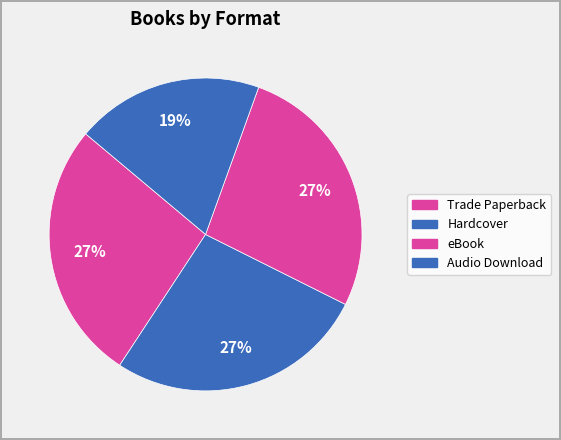

How many segments does this pie chart have?

4